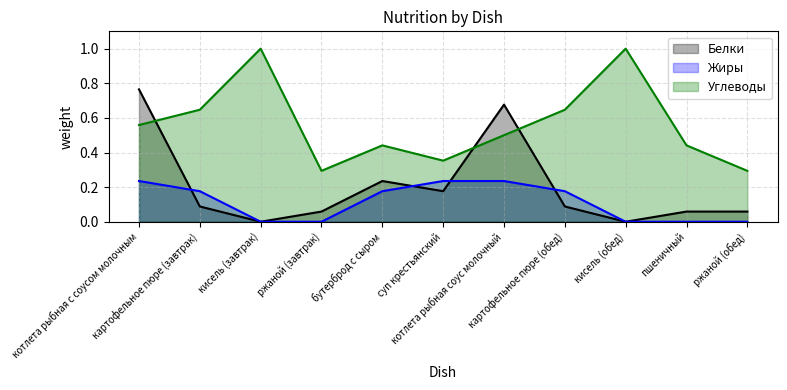

Between кисель (завтрак) and котлета рыбная соус молочный, which is larger?

котлета рыбная соус молочный